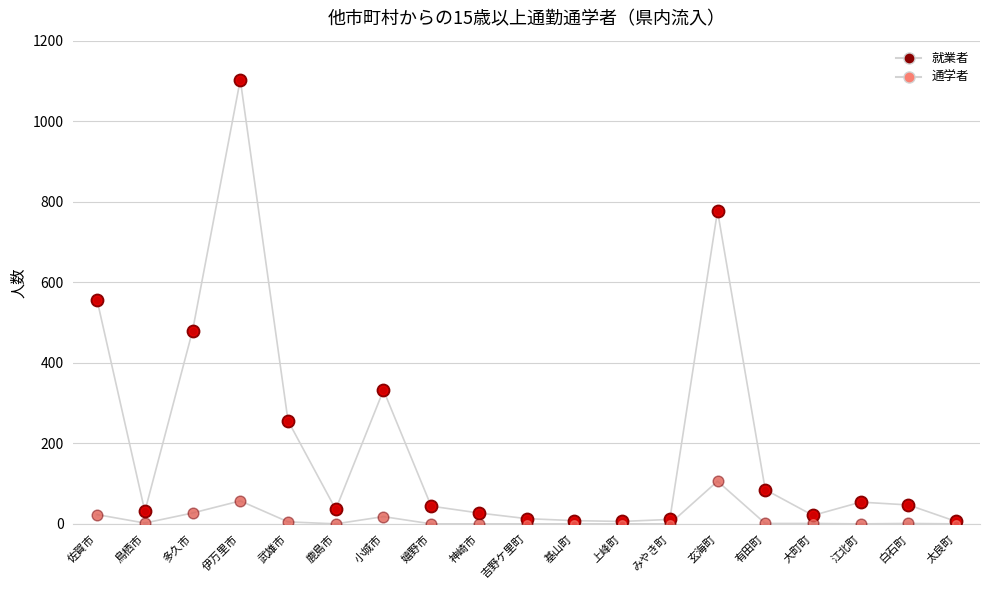

Does the chart have visible grid lines?

Yes